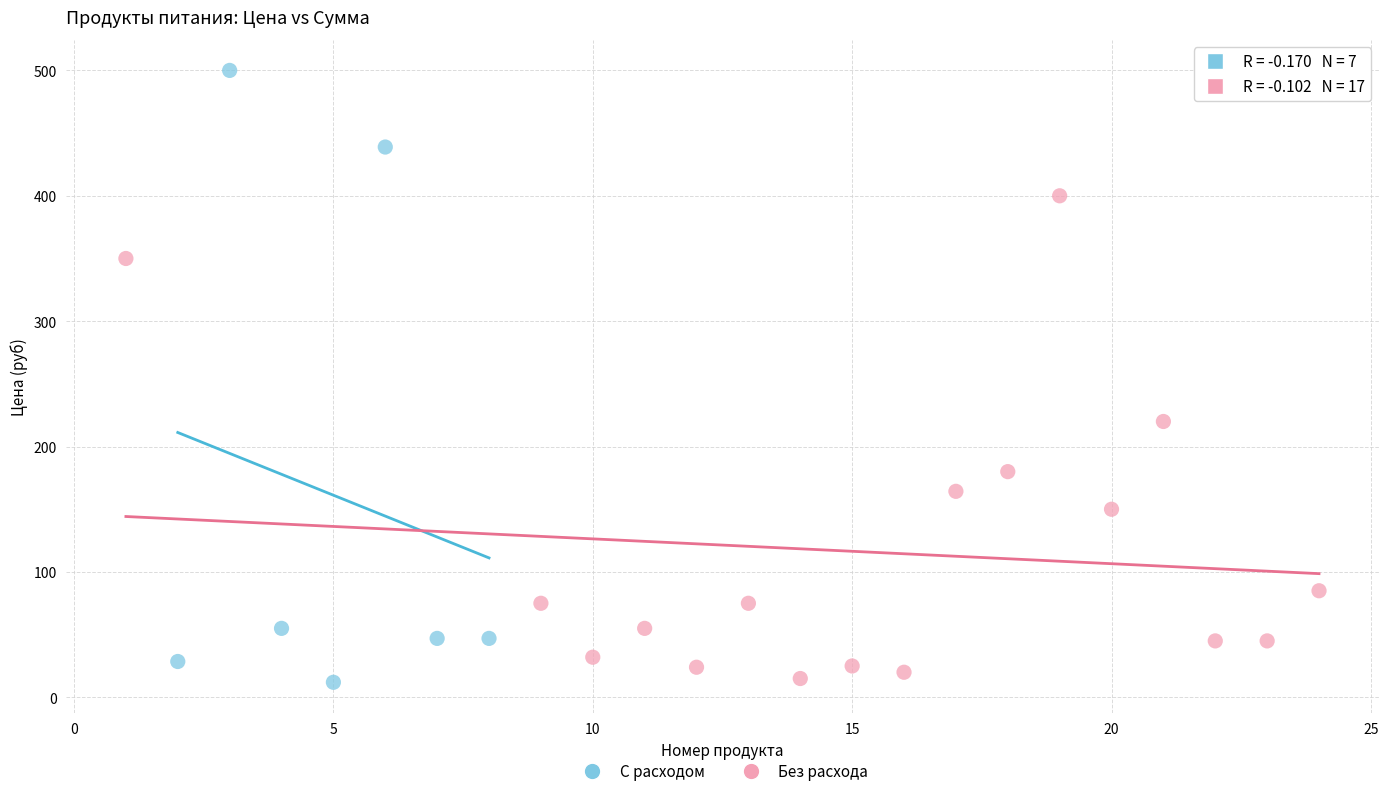

What are all the series names shown in the legend?

С расходом, Без расхода